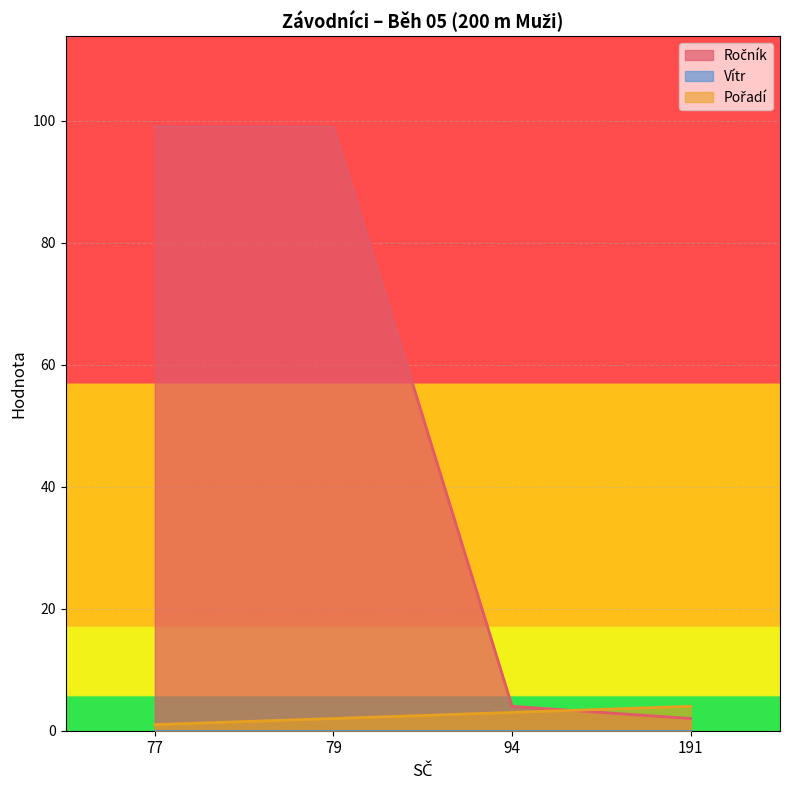

At which category does the chart reach its peak across all series?

77